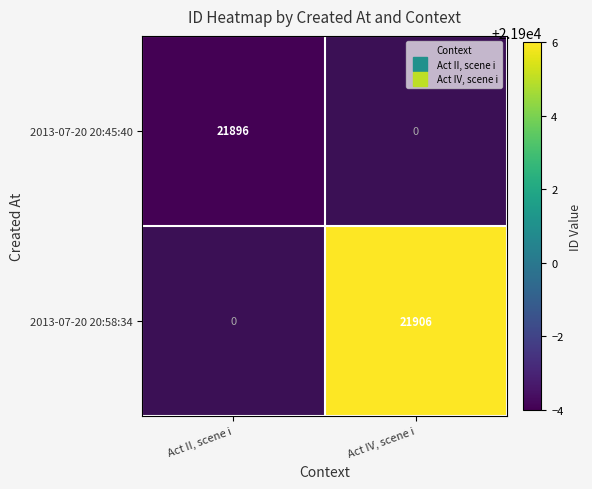

At which label does 2013-07-20 20:45:40 reach its minimum?

Act II, scene i